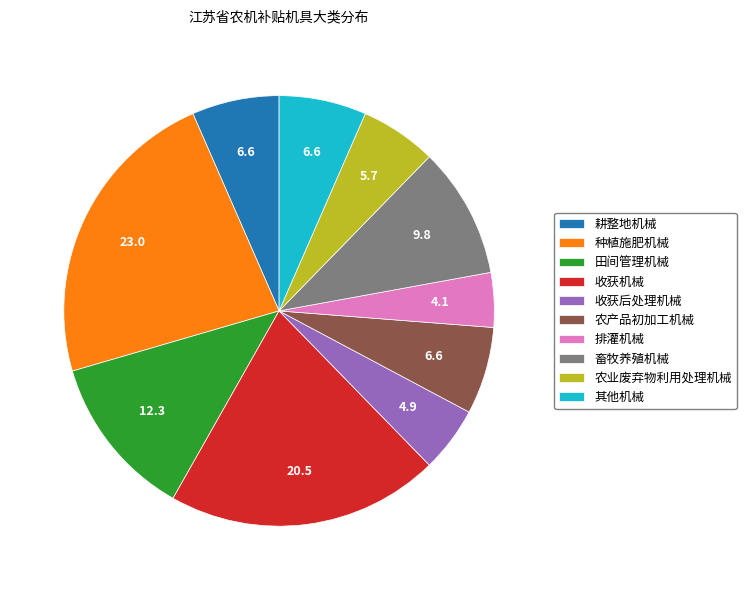

Is it true that 种植施肥机械 is 23% of the pie?

True